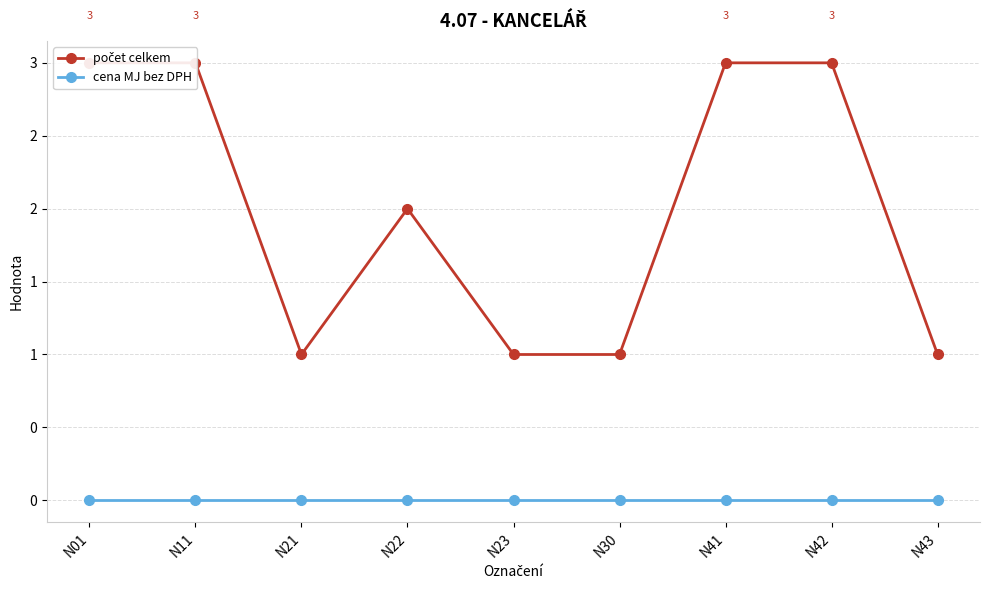

What are all the series names shown in the legend?

počet celkem, cena MJ bez DPH